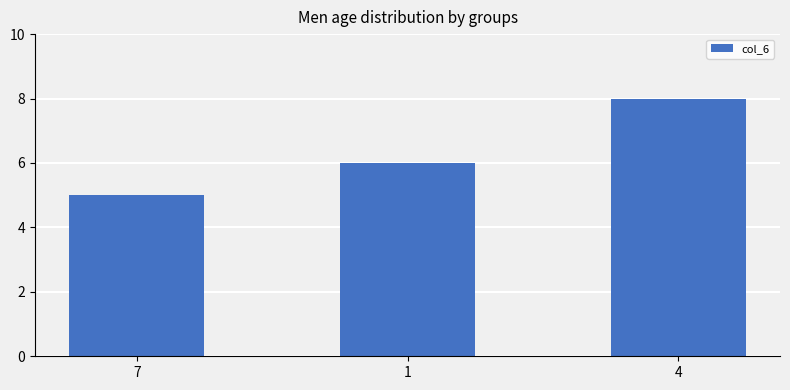

How many data points does each series have?

3